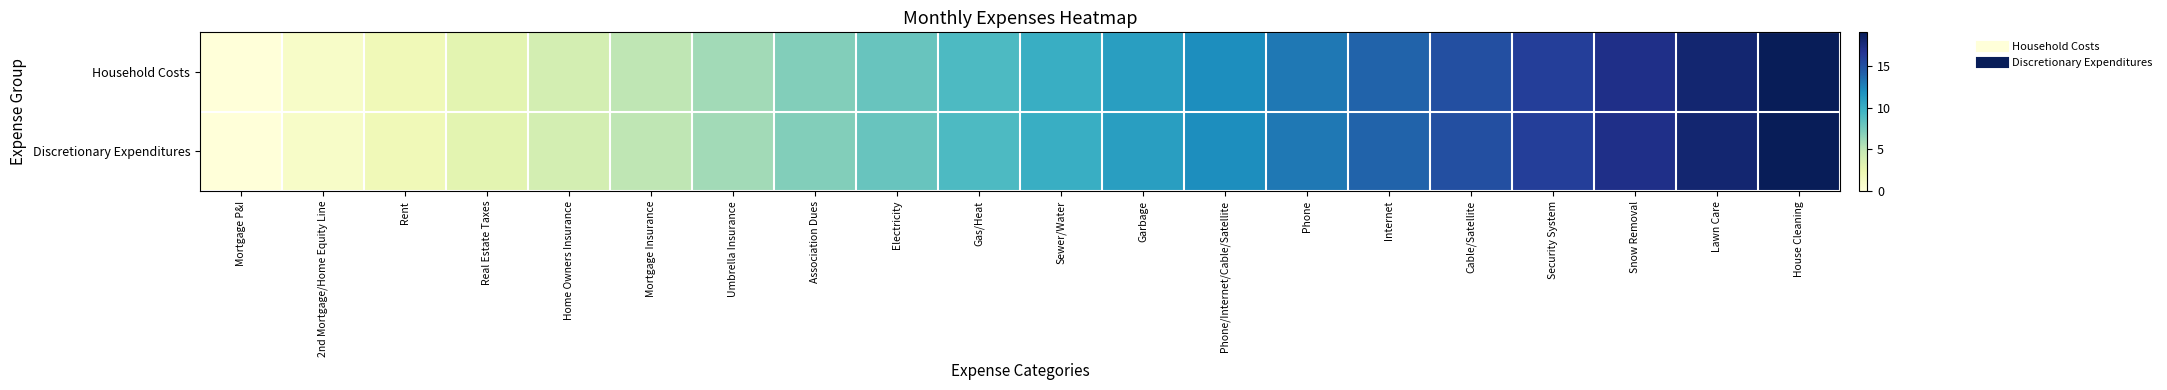

Which series has the widest spread of values?

Household Costs